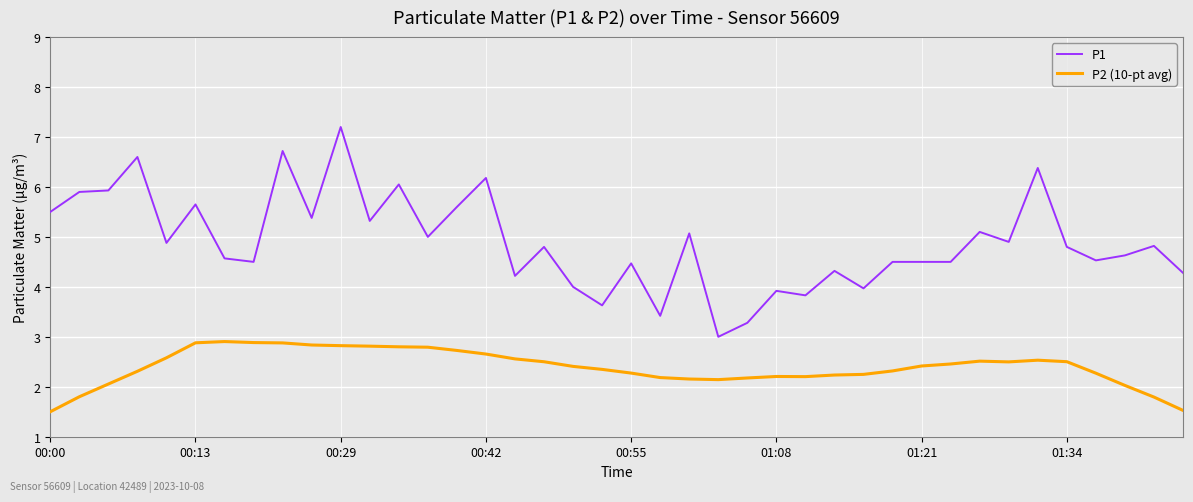

What is the lowest value of the P1 series?

3.0